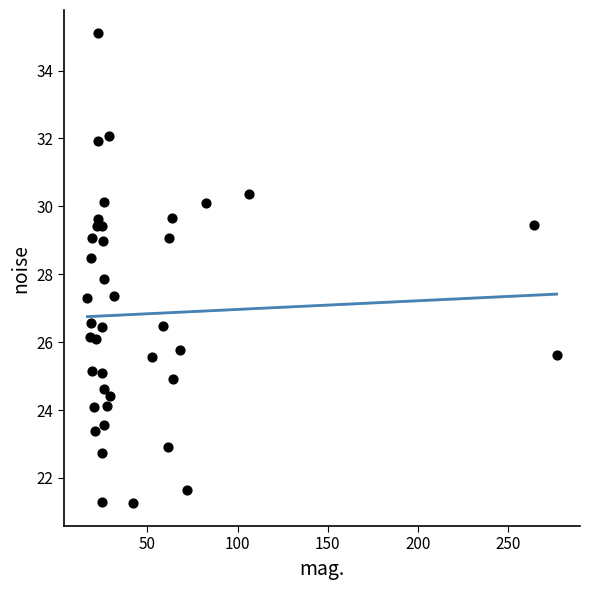

What is the range of Y values (max minus min)?

13.8